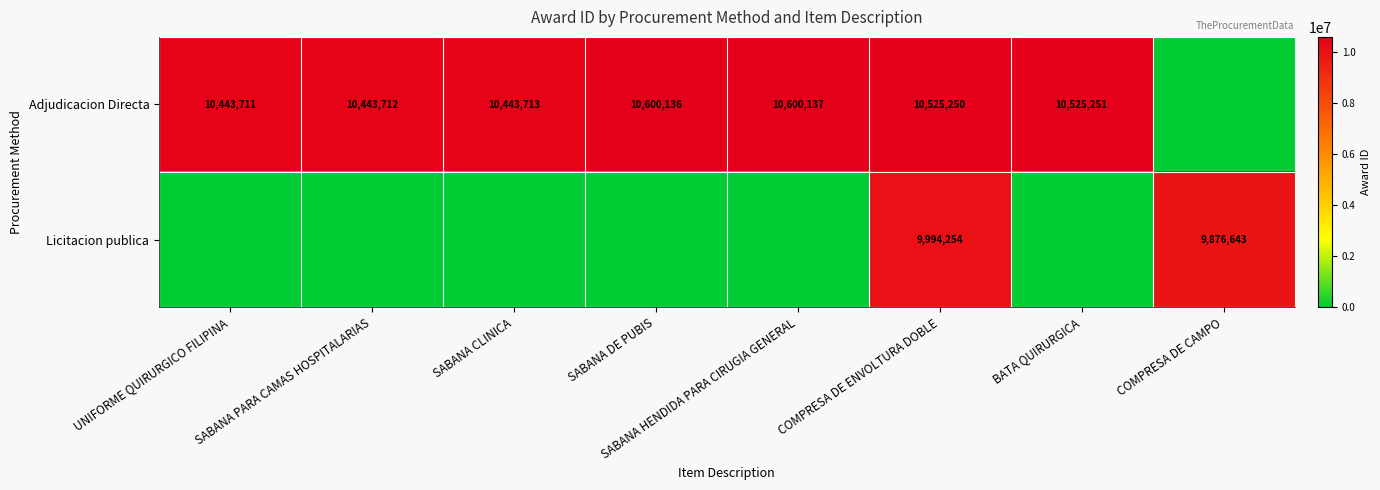

The Licitacion publica series shows 6429737 at COMPRESA DE ENVOLTURA DOBLE. True or false?

False